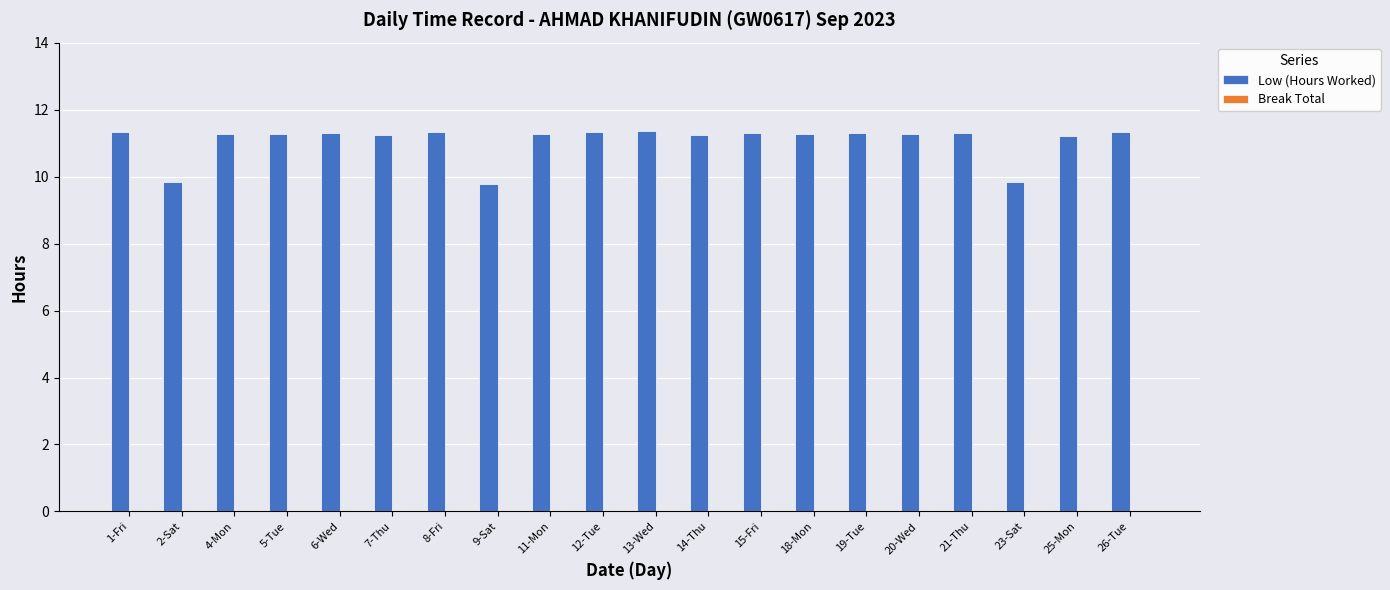

True or false: the data shows 9.8 at 9-Sat.

True